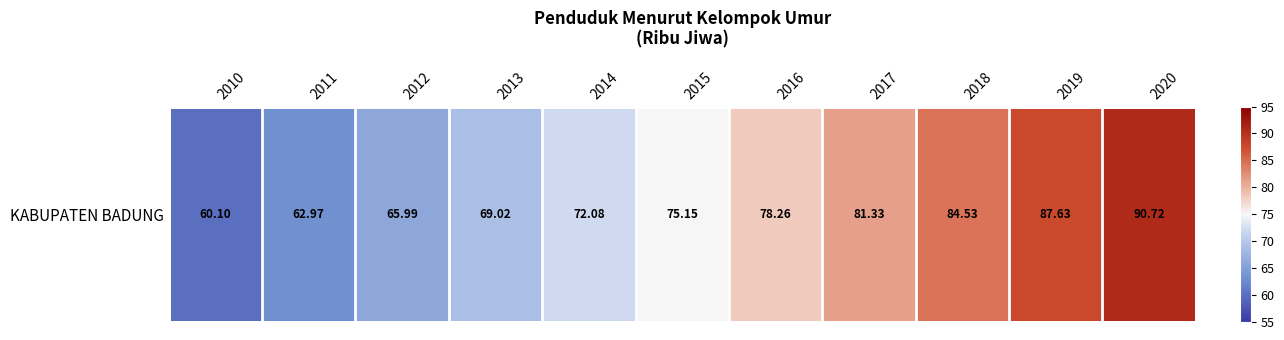

Which category has the highest value across all series?

2020